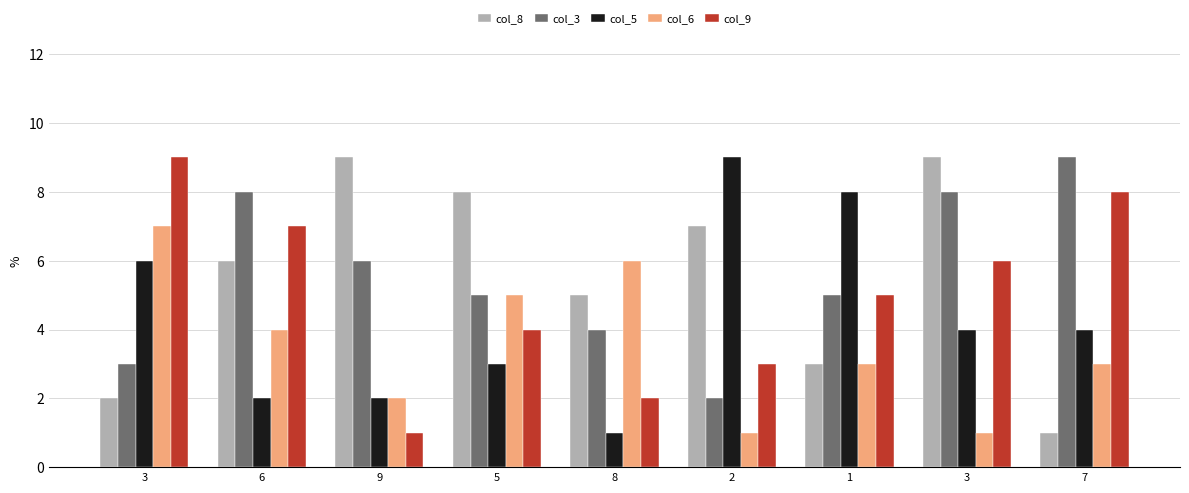

How many bars are there in total?

45